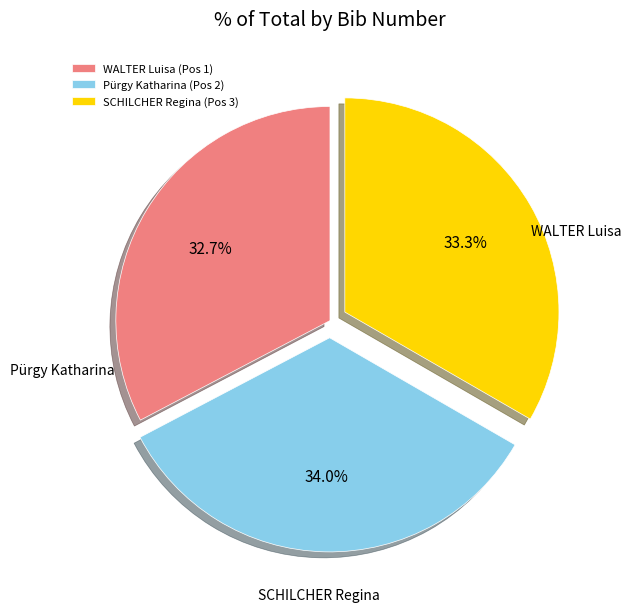

True or false: Pürgy Katharina (Pos 2) accounts for 34% of the total.

True